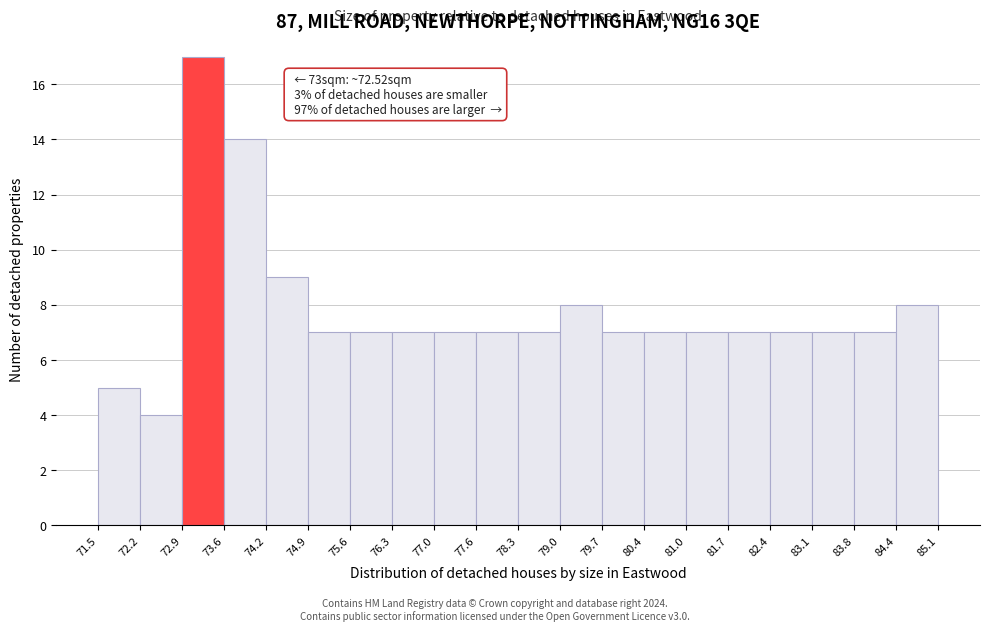

Which range on the x-axis has the tallest bar?

72.9 to 73.6